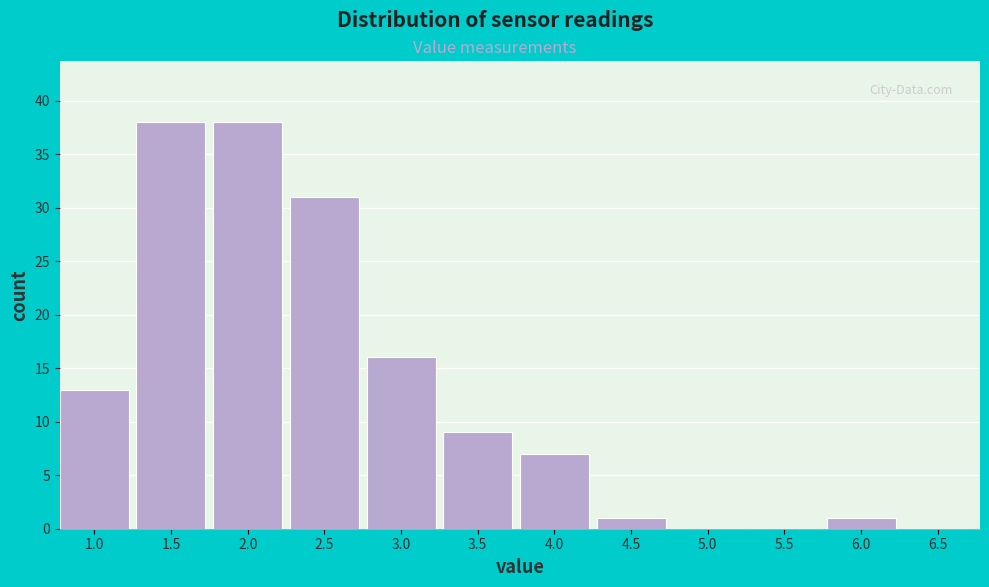

Reading left to right, extract all data points from this chart.

1.0=13	1.5=38	2.0=38	2.5=31	3.0=16	3.5=9	4.0=7	4.5=1	5.0=0	5.5=0	6.0=1	6.5=0